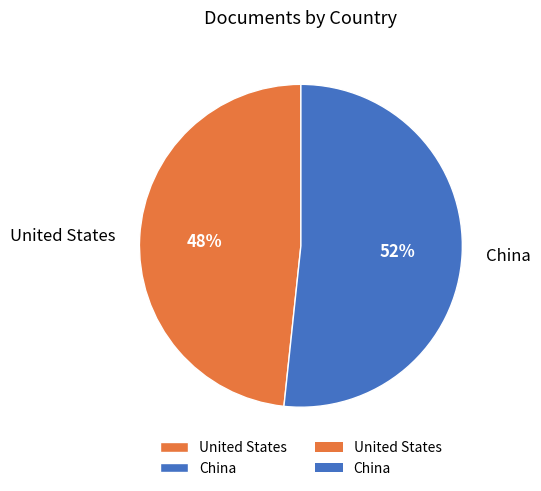

Is United States the majority of the pie?

No